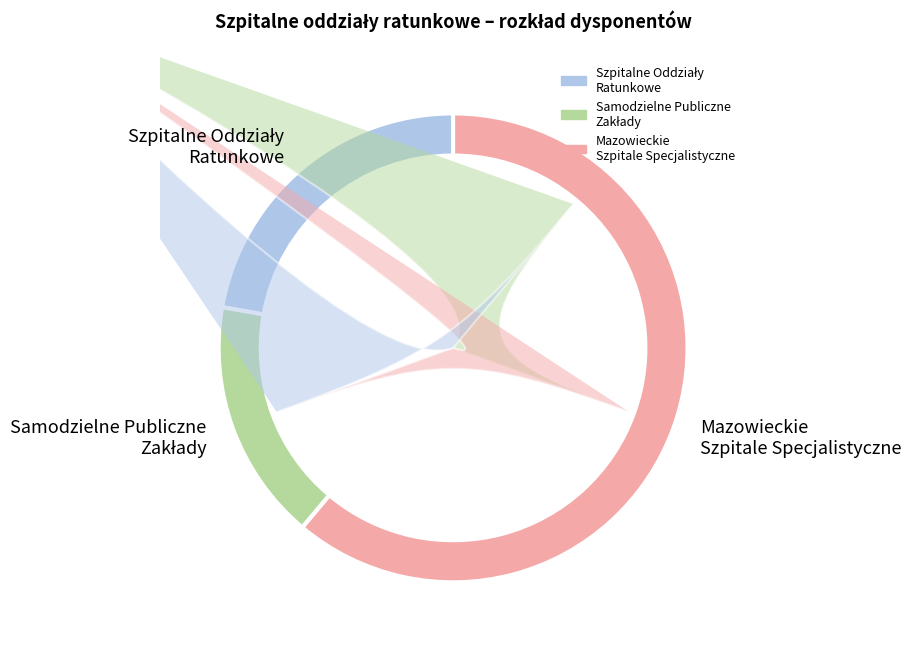

Does any single category account for the majority?

No